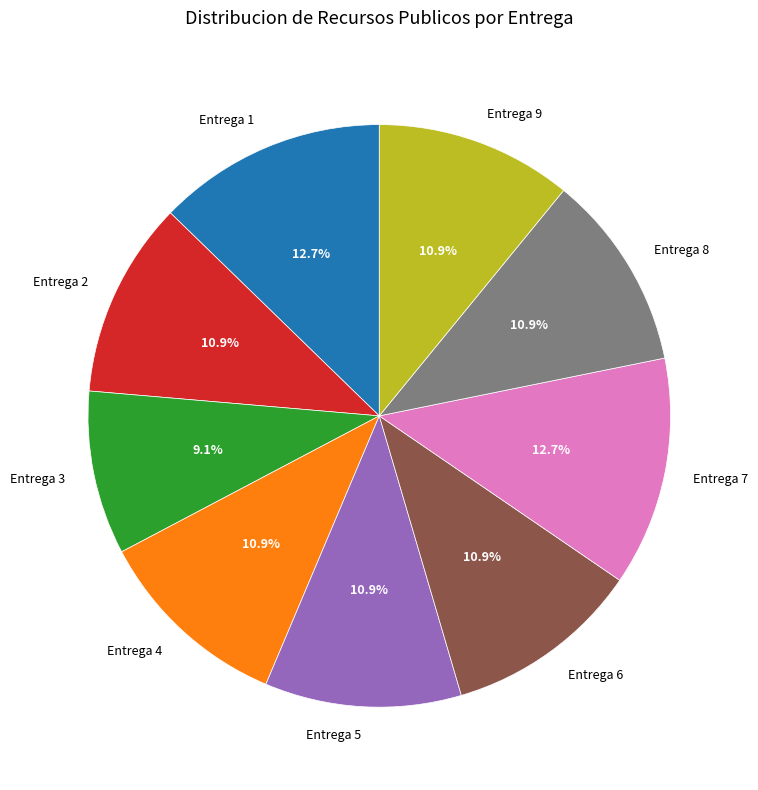

Is there a majority slice in this chart?

No